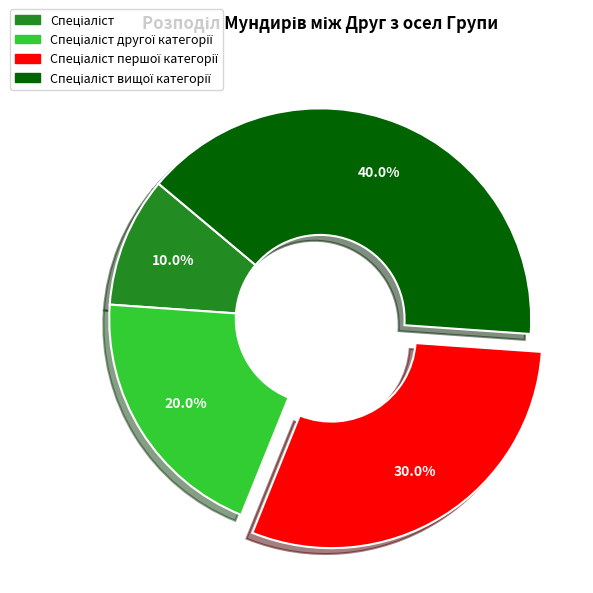

Is there any slice that represents more than half of the pie?

No